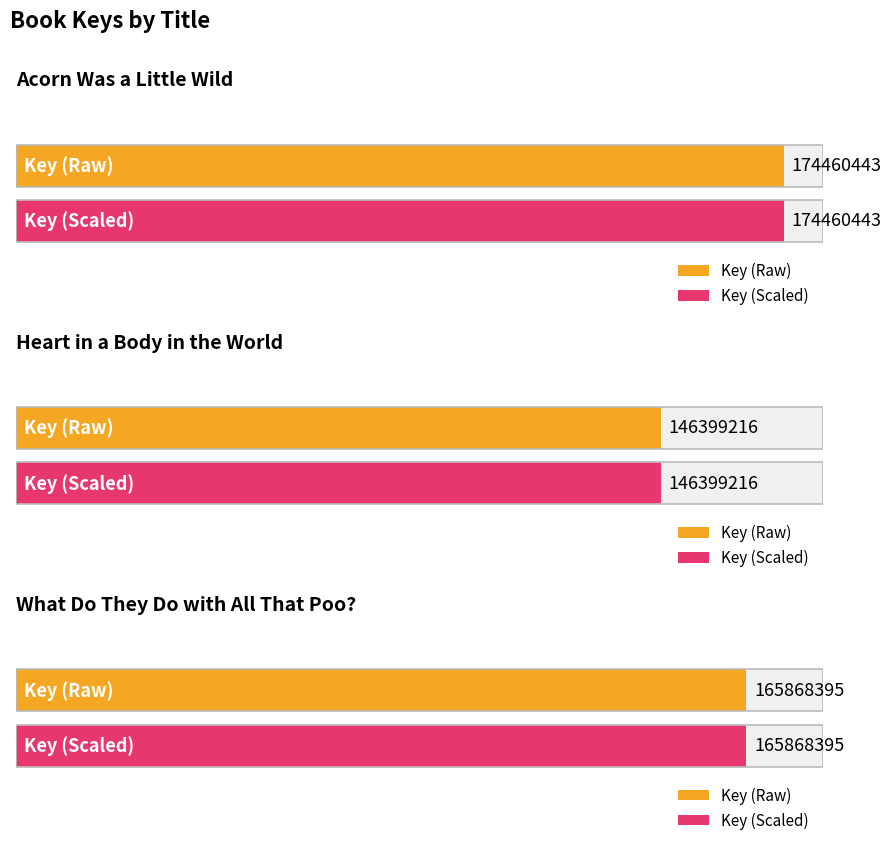

Which category has the highest value across all series?

Acorn Was a Little Wild